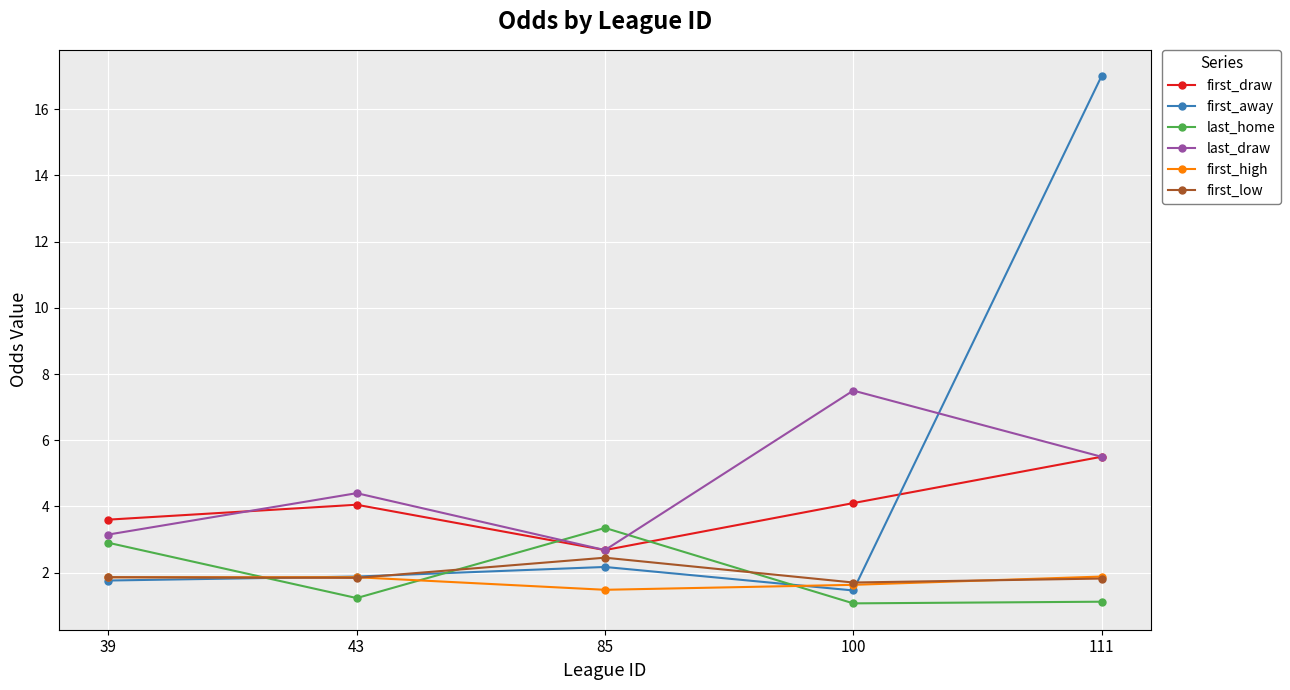

What is the highest value of the first_away series?

17.0